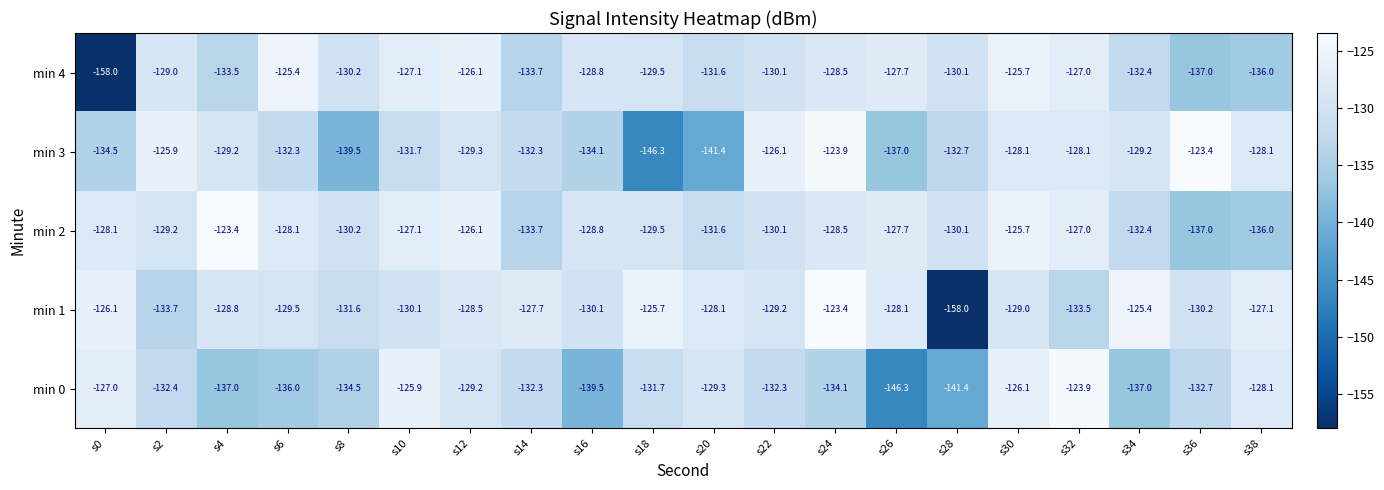

At which label does min 0 first exceed -132?

s0